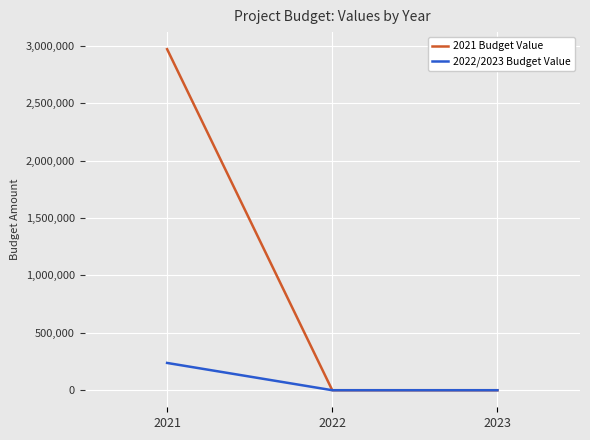

Which series has the largest range (max minus min)?

2021 Budget Value